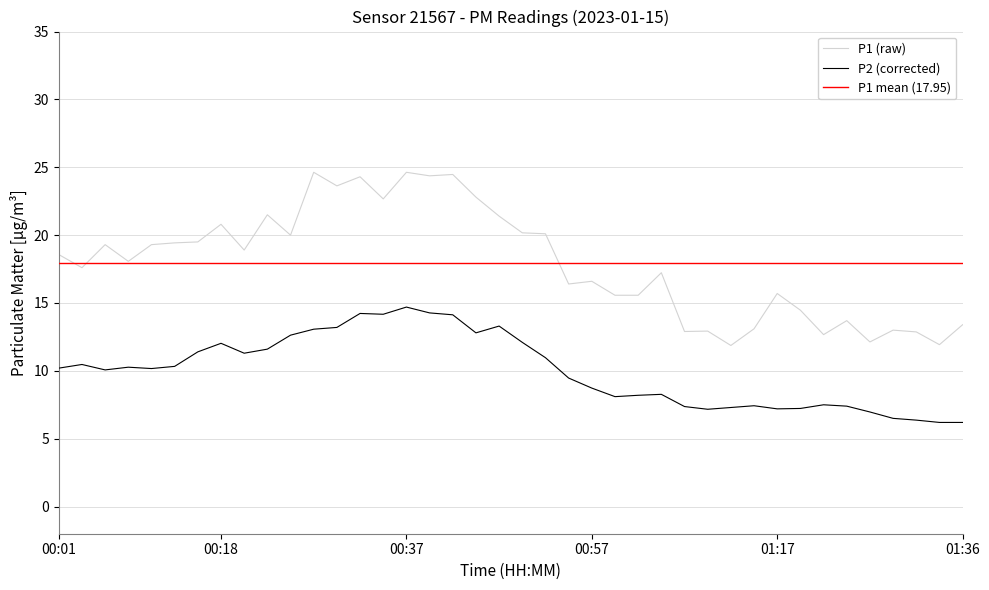

True or false: P1 and P2 intersect in this chart.

False